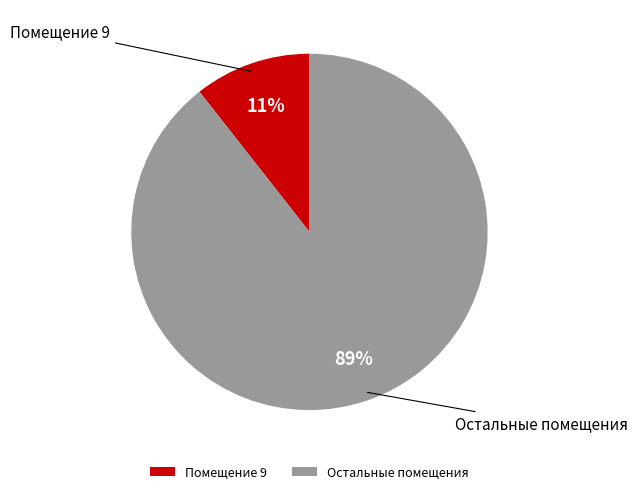

How many slices are in this pie chart?

2